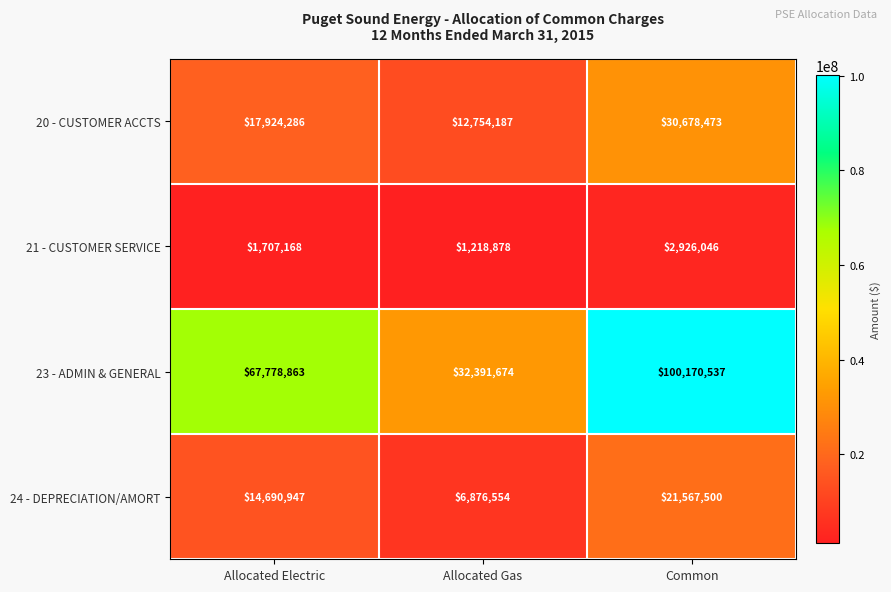

What is the sum of all 23 - ADMIN & GENERAL values?

200341074